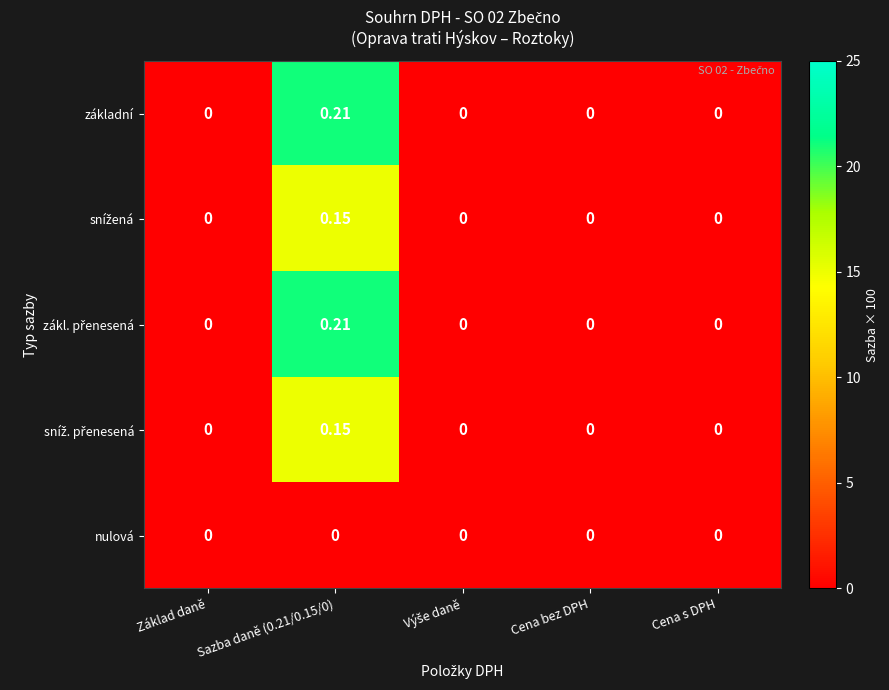

How many distinct data groups are displayed?

5